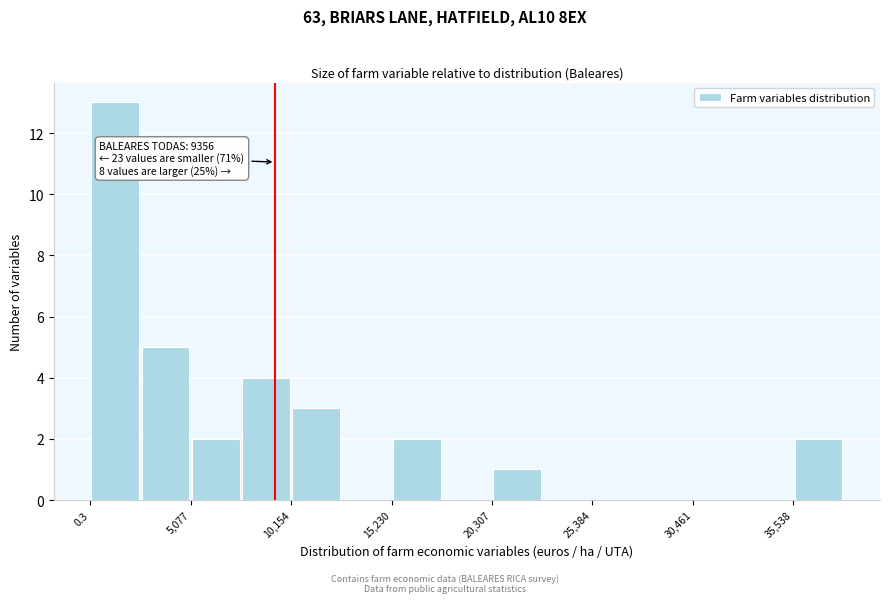

Read against the x-axis, roughly where is the centre of the tallest bar?

1000